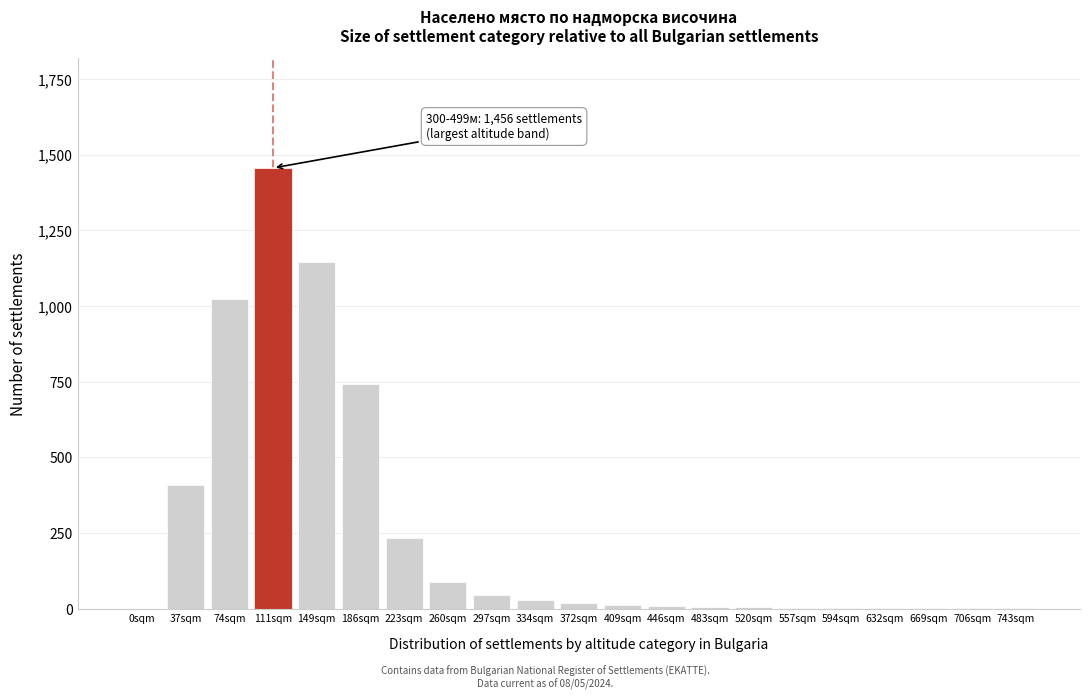

Which label corresponds to the largest value in the chart?

111sqm